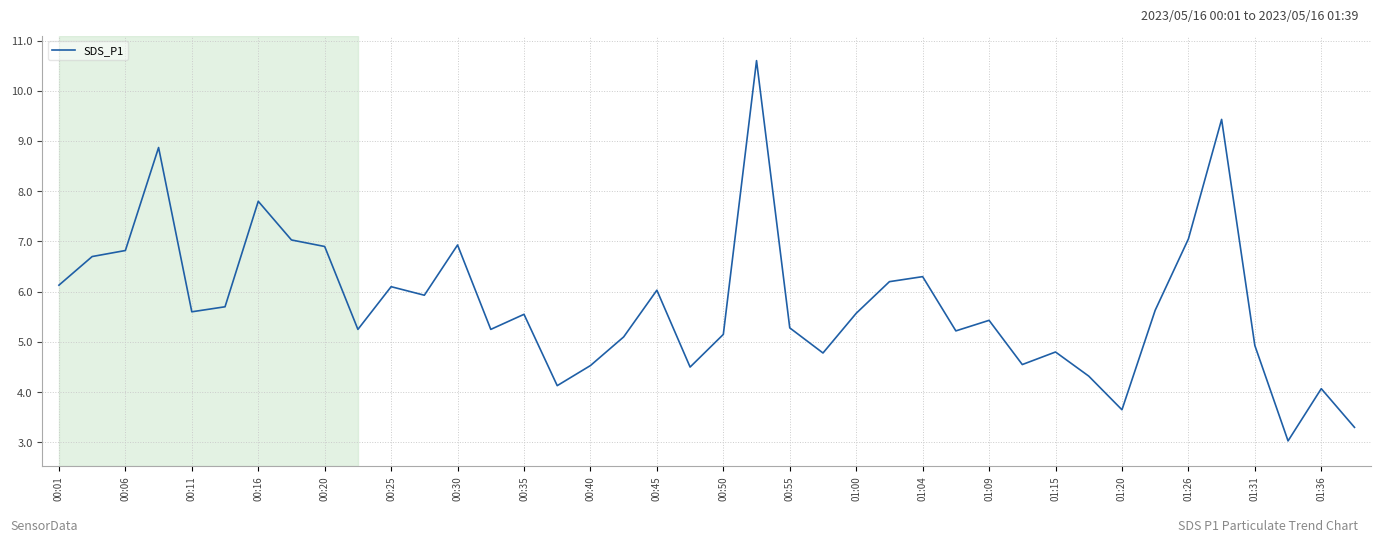

What is the smallest value displayed?

3.0